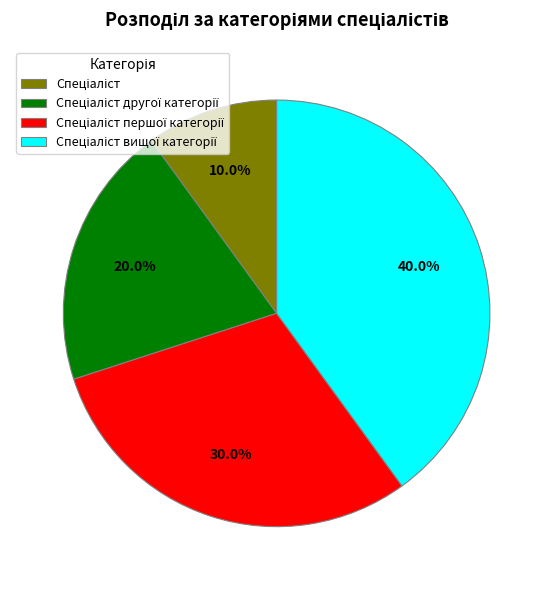

Is there any slice that represents more than half of the pie?

No